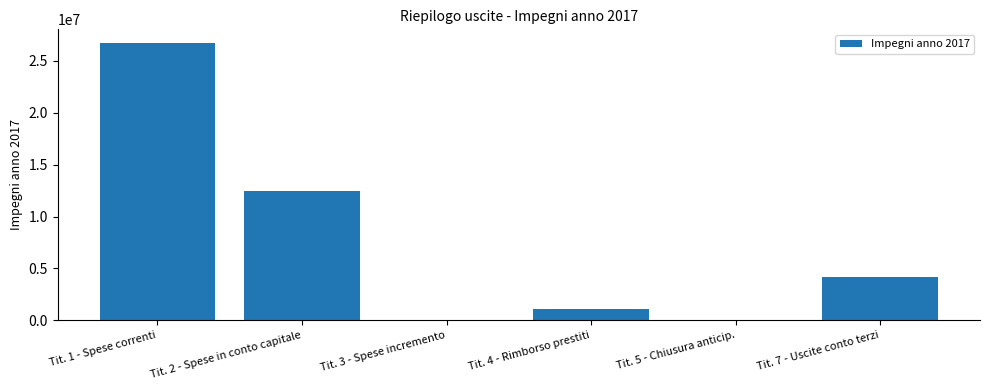

Reading left to right, list all the values displayed in this chart.

Tit. 1 - Spese correnti=26698163.8	Tit. 2 - Spese in conto capitale=12431186.9	Tit. 3 - Spese incremento=0.0	Tit. 4 - Rimborso prestiti=1105553.6	Tit. 5 - Chiusura anticip.=0.0	Tit. 7 - Uscite conto terzi=4170935.1